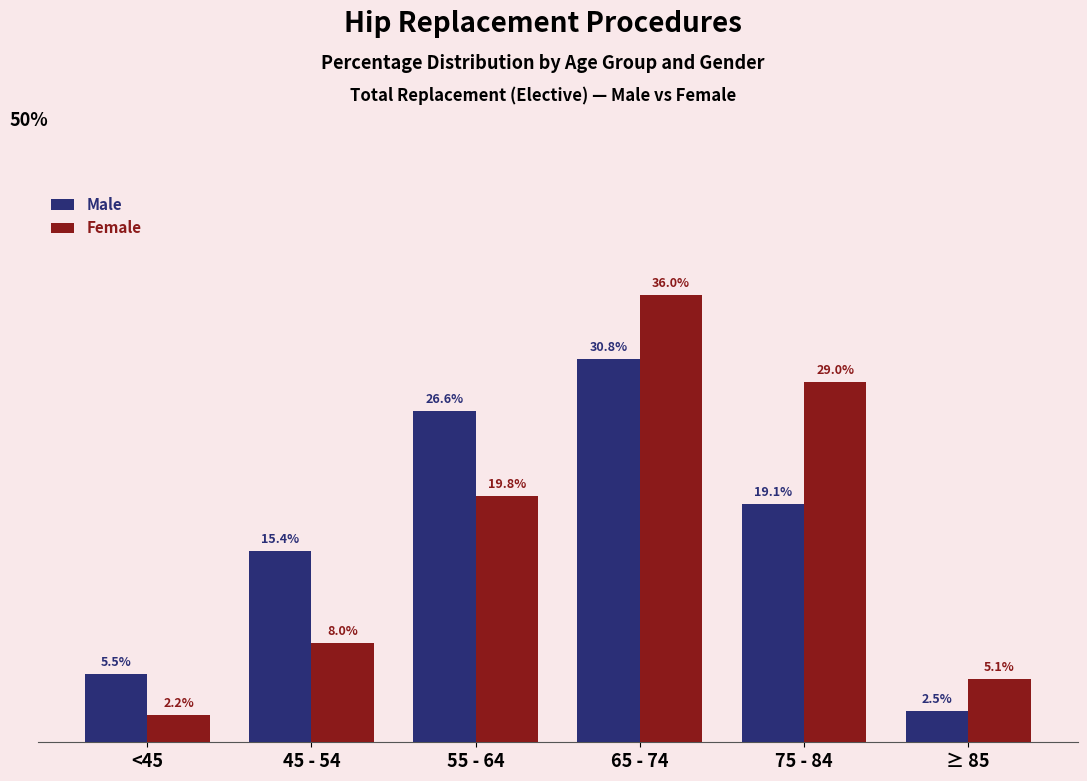

Rank the series at ≥ 85 from highest to lowest value.

Female, Male